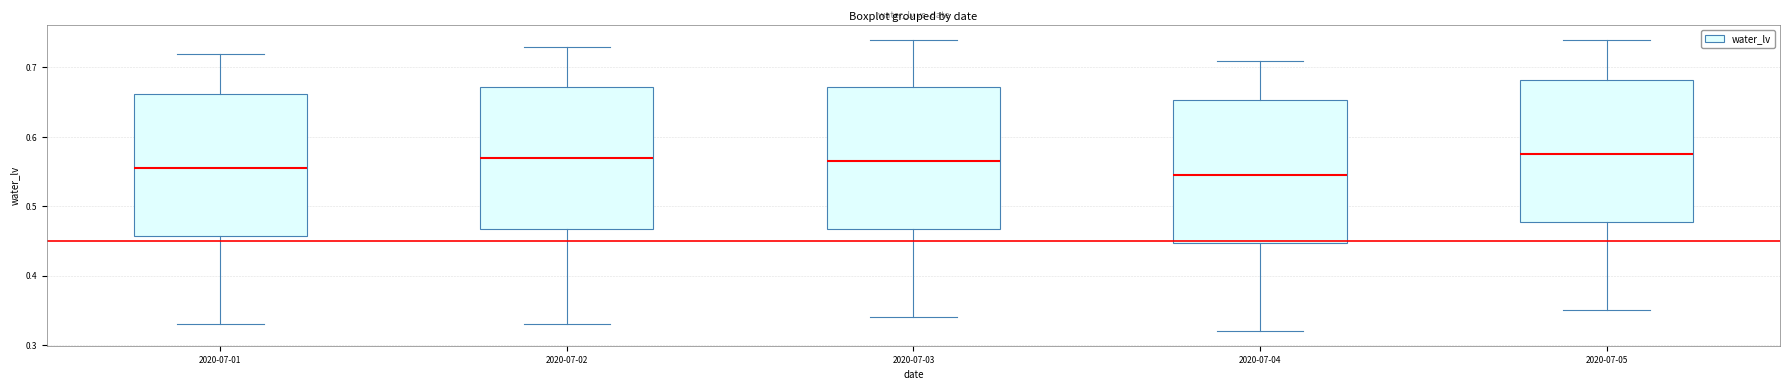

Reading left to right, transcribe this box plot: for each box, give where its median line is, the range the box spans, and where its two whiskers end, as read against the y-axis. The values are not printed on the chart, so give them approximately, as read against the axis.

2020-07-01: median 0.56, box 0.46 to 0.66, whiskers 0.33 to 0.72
2020-07-02: median 0.57, box 0.47 to 0.67, whiskers 0.33 to 0.73
2020-07-03: median 0.57, box 0.47 to 0.67, whiskers 0.34 to 0.74
2020-07-04: median 0.55, box 0.45 to 0.65, whiskers 0.32 to 0.71
2020-07-05: median 0.58, box 0.48 to 0.68, whiskers 0.35 to 0.74